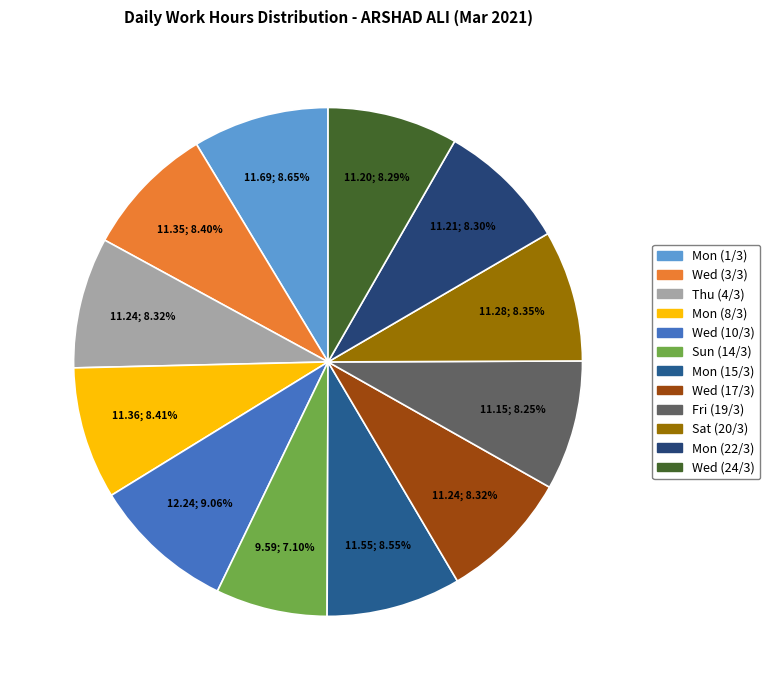

Combined, what portion of the pie is Sun (14/3) and Mon (15/3)?

15.6%